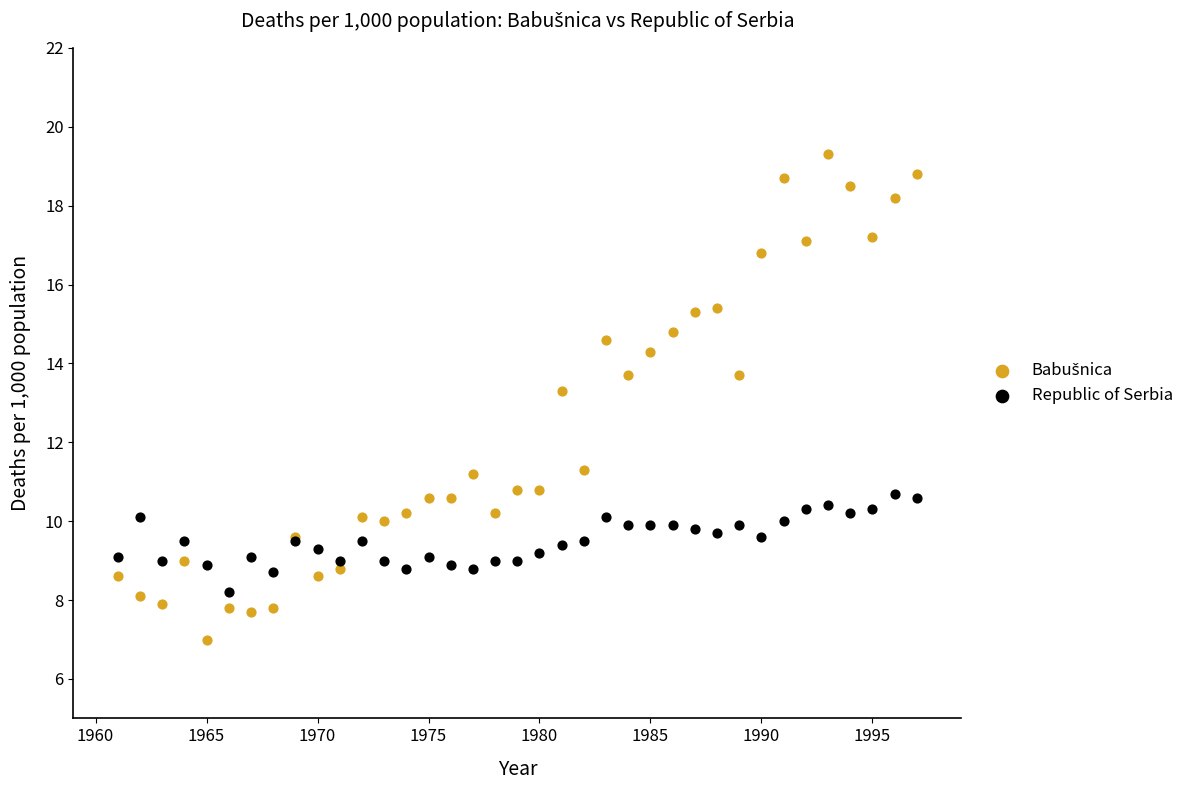

Across all series, what Y value is closest to 13?

13.3